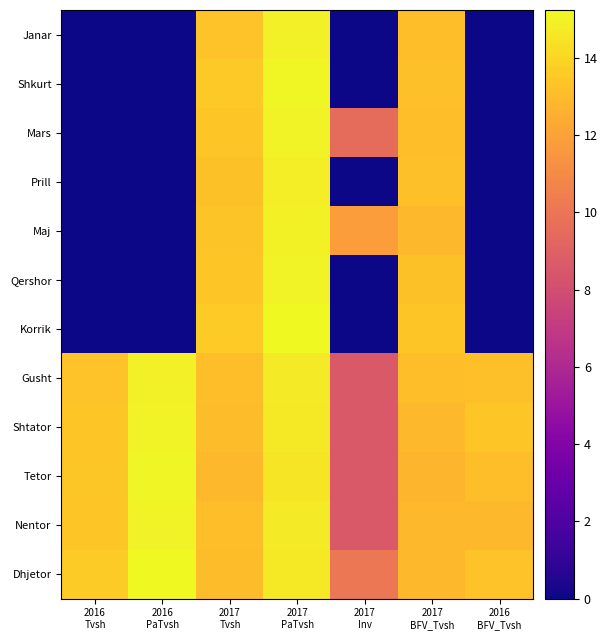

Count the number of categories in the chart.

7